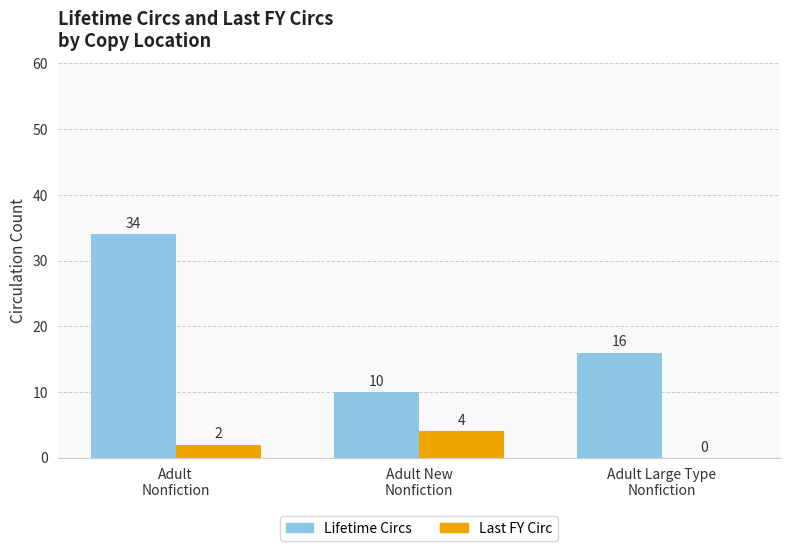

Reading left to right, what are all the values shown in this chart?

Lifetime Circs: Adult
Nonfiction=34	Adult New
Nonfiction=10	Adult Large Type
Nonfiction=16
Last FY Circ: Adult
Nonfiction=2	Adult New
Nonfiction=4	Adult Large Type
Nonfiction=0